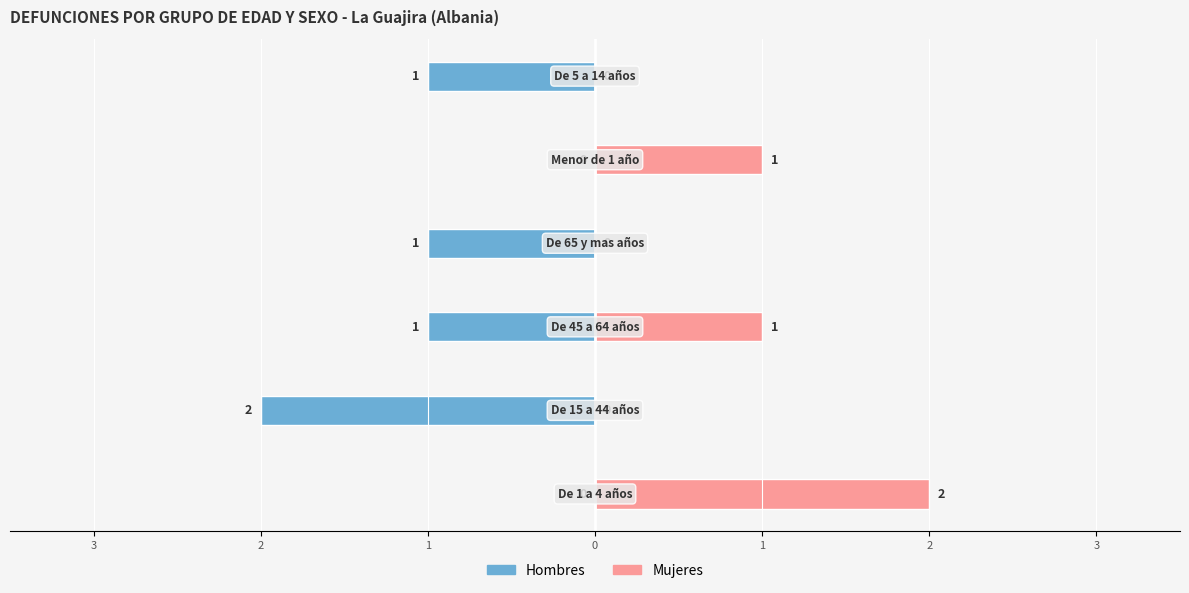

What is the average value of the Mujeres series?

1